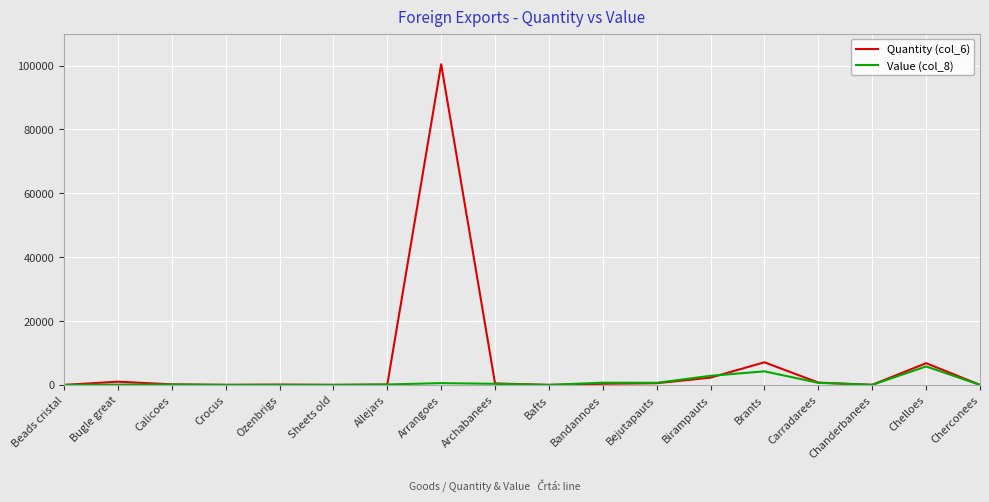

At which category does the chart reach its peak across all series?

Arrangoes